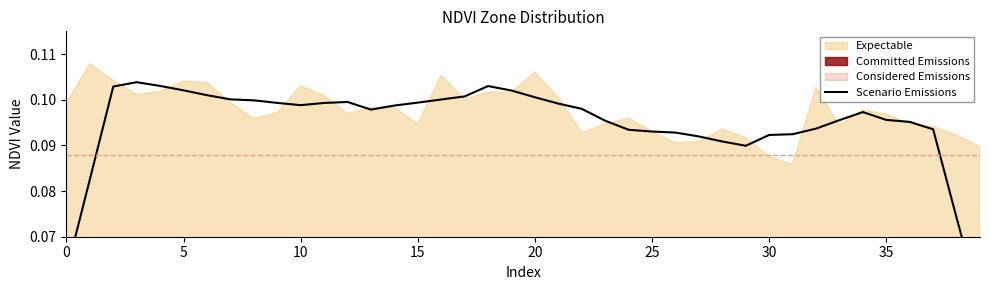

Read the value at 5.

0.1